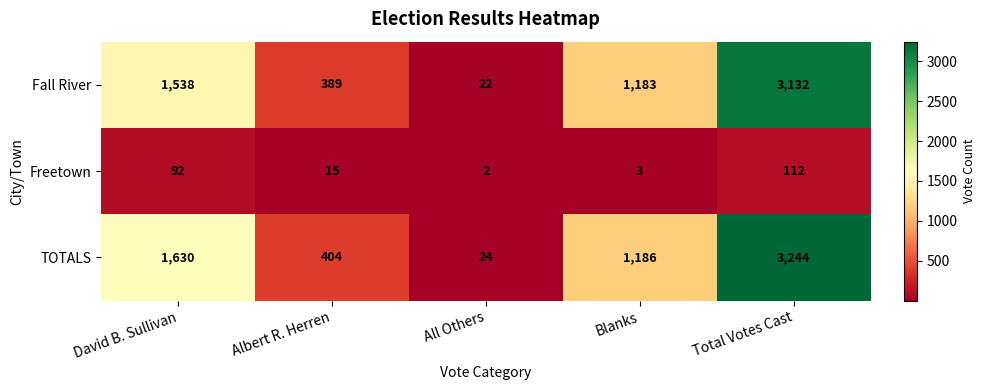

At which category does the chart reach its minimum across all series?

All Others